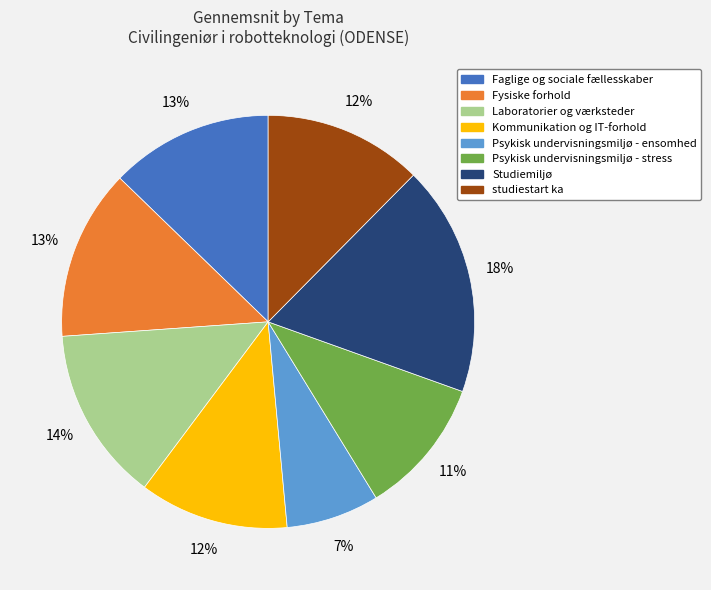

Count the number of slices in the pie.

8